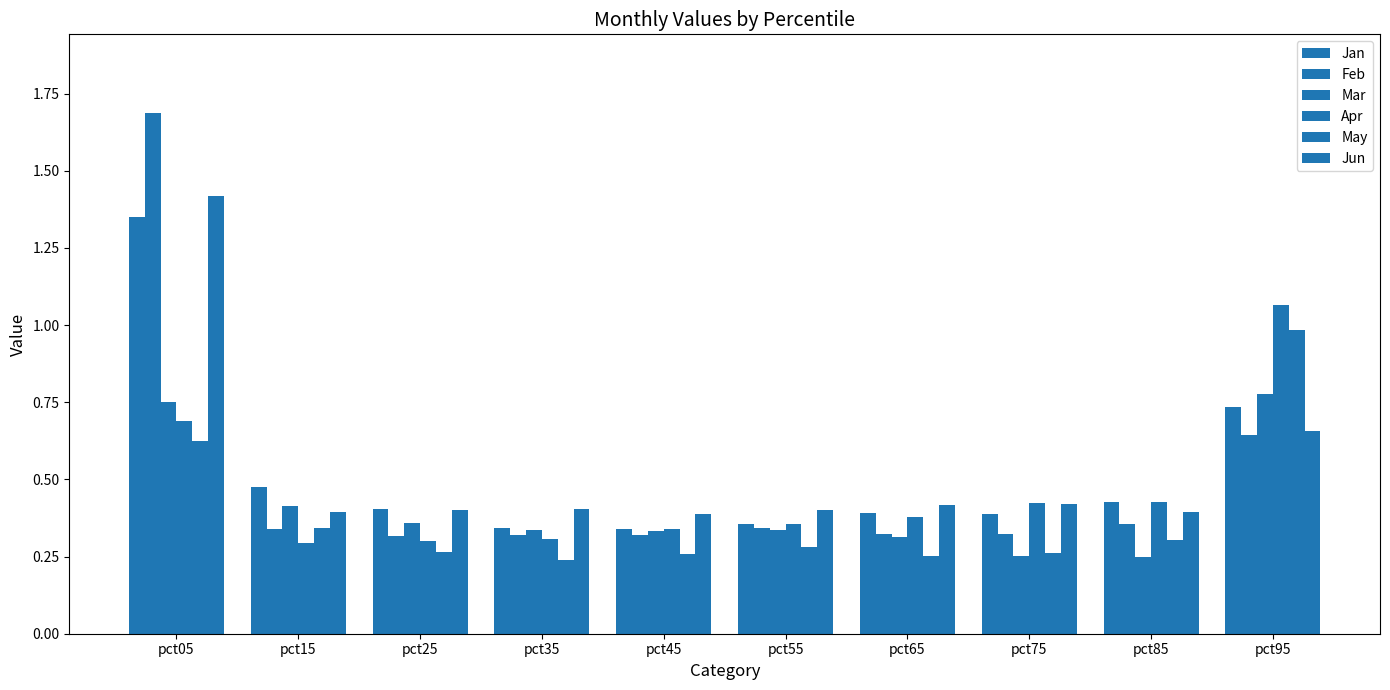

At how many categories does at least one series exceed 1?

2